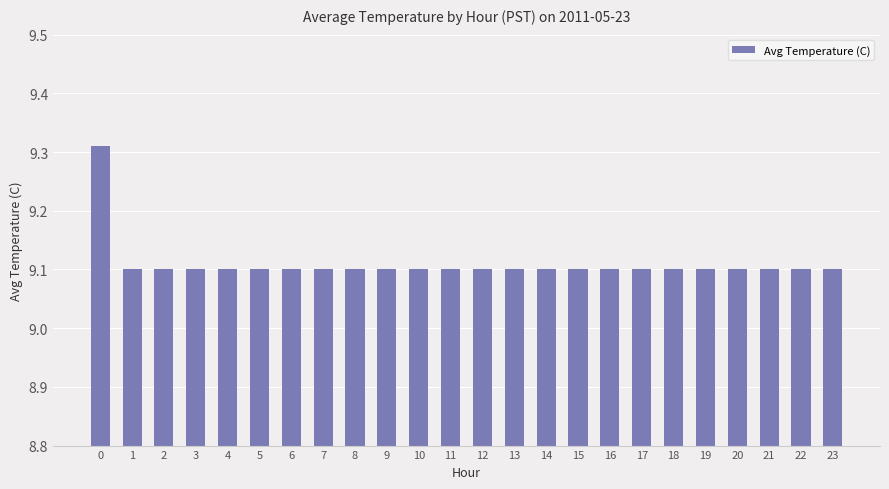

True or false: the data shows 9.1 at 23.

True